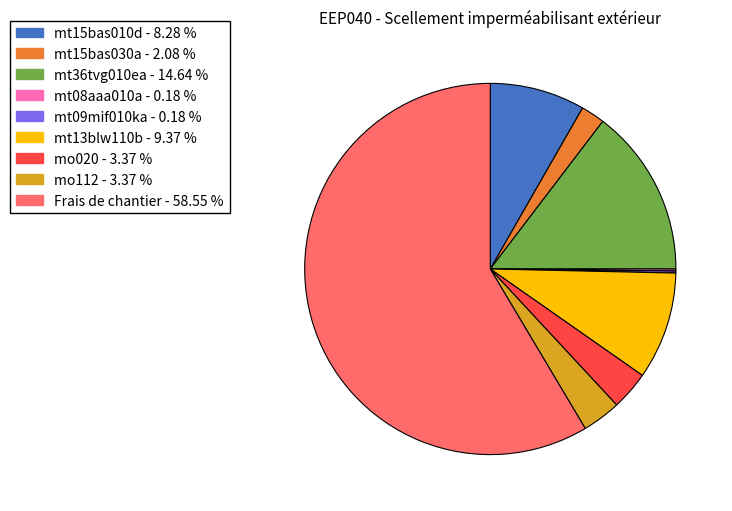

Do mt36tvg010ea and Frais de chantier together represent more than half of the pie?

Yes